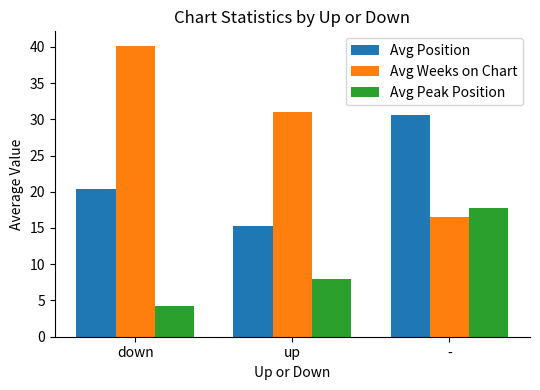

How many data points in Avg Peak Position are above 7?

2